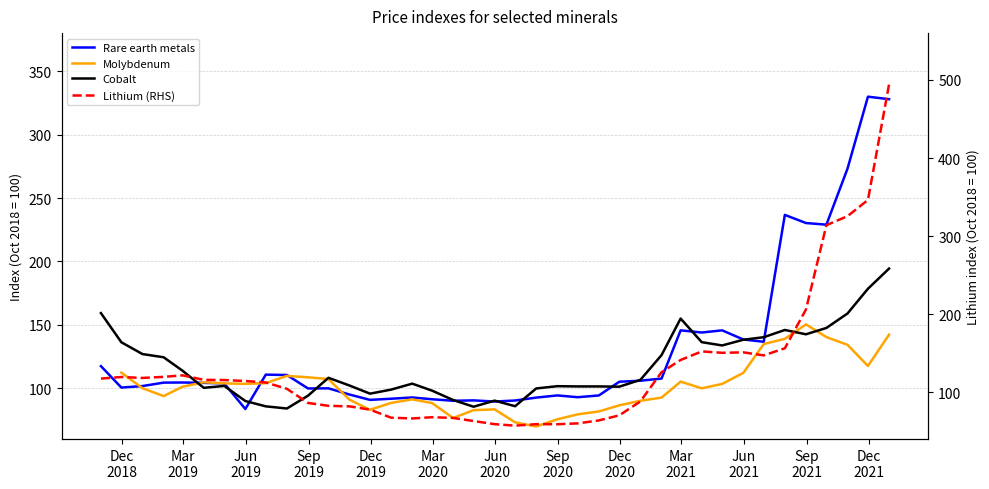

True or false: Cobalt has a value of 95.8 at 2019-11-30.

True